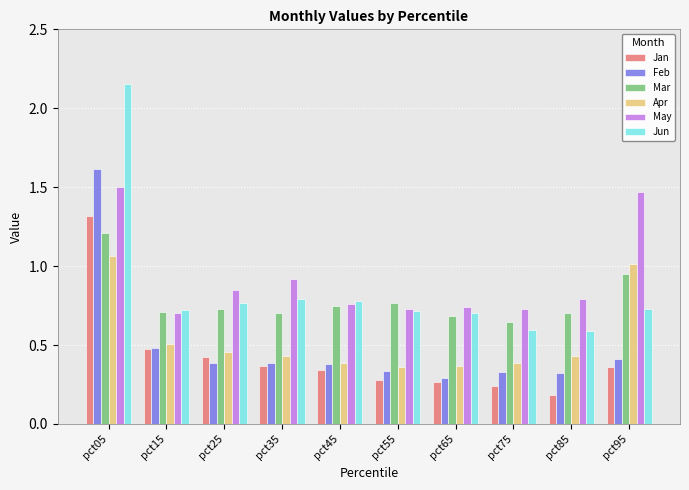

What is the maximum value for Feb?

1.6